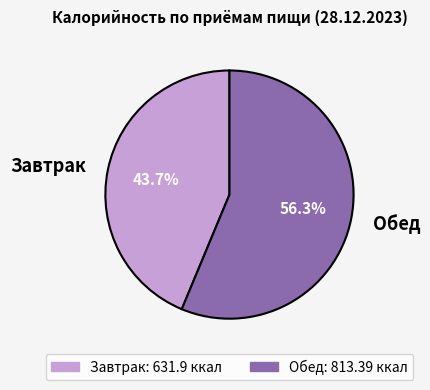

To the nearest percent, what is the combined percentage of Завтрак and Обед?

100%